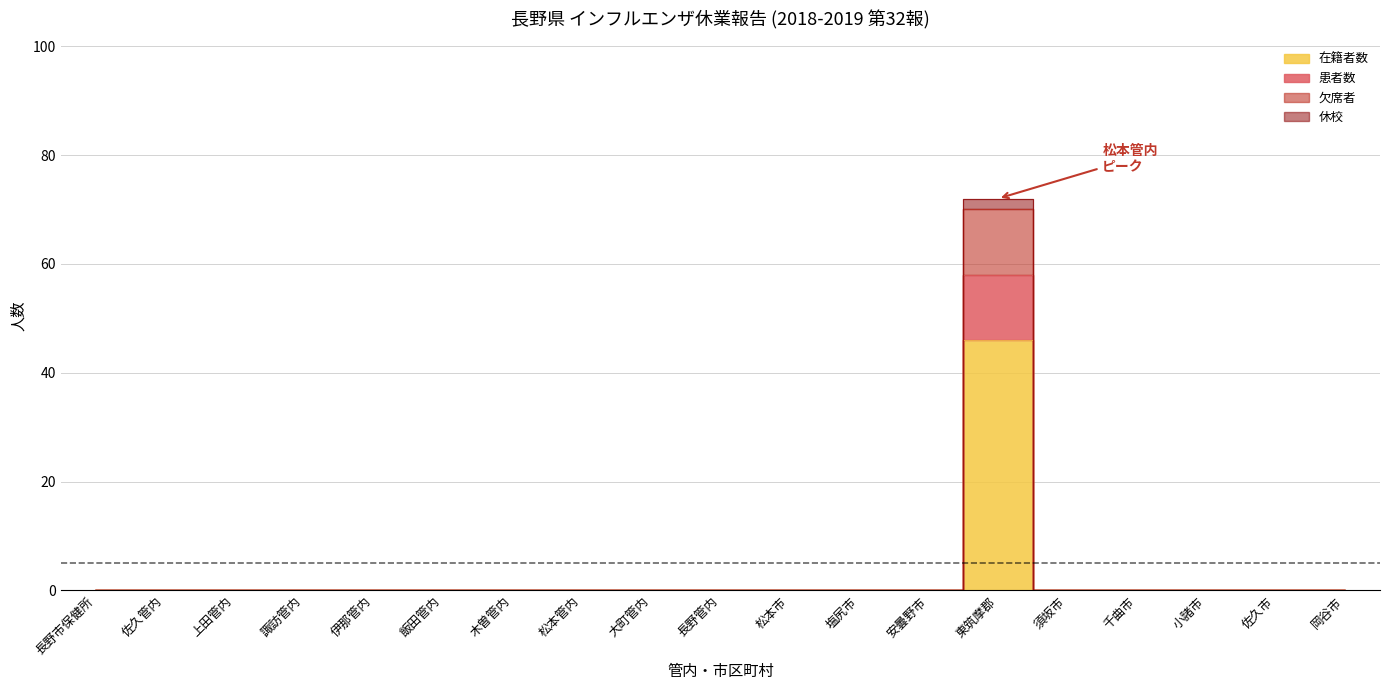

Does the chart display data point markers on the line(s)?

No